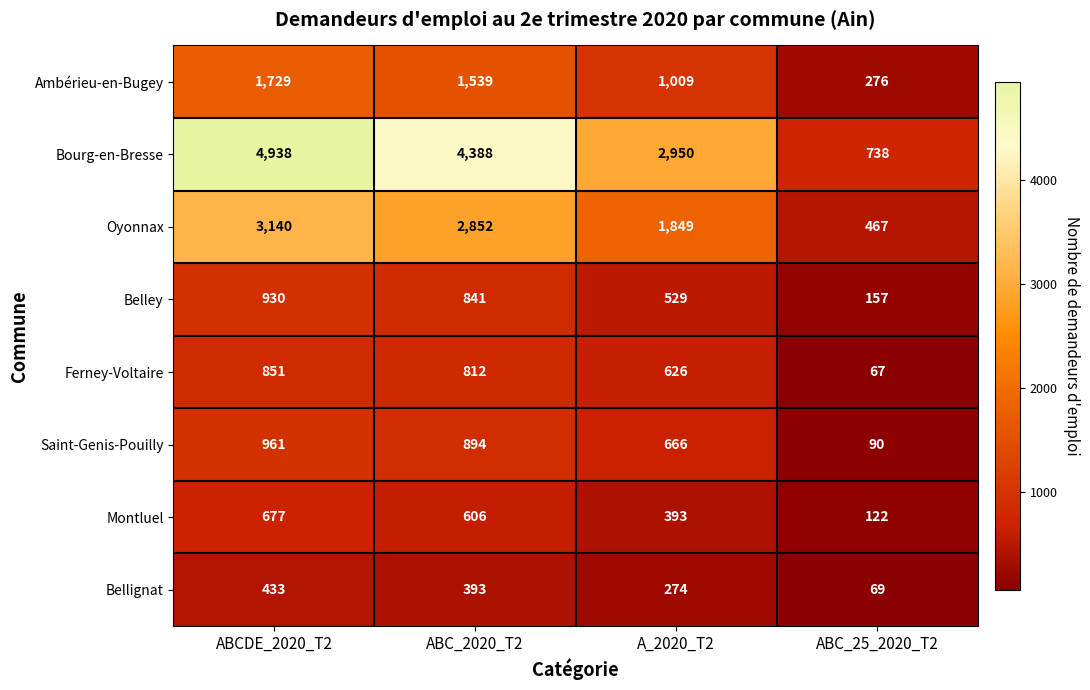

At which label does Ferney-Voltaire first exceed 812?

ABCDE_2020_T2